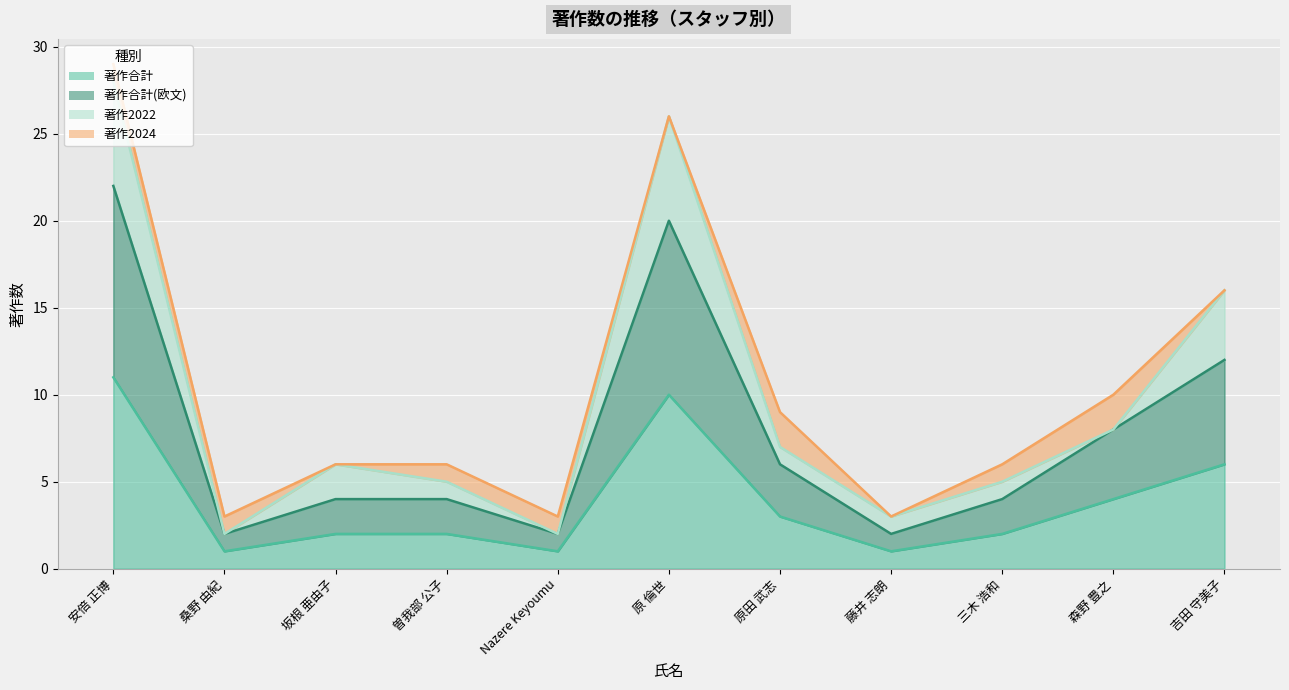

What is the sum of the 著作合計 values at 曽我部 公子 and 吉田 守美子?

8